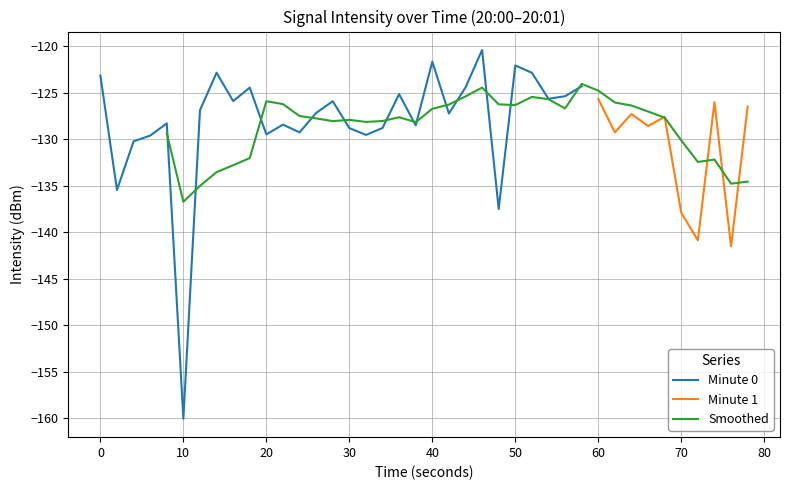

What is the average value?

-128.8